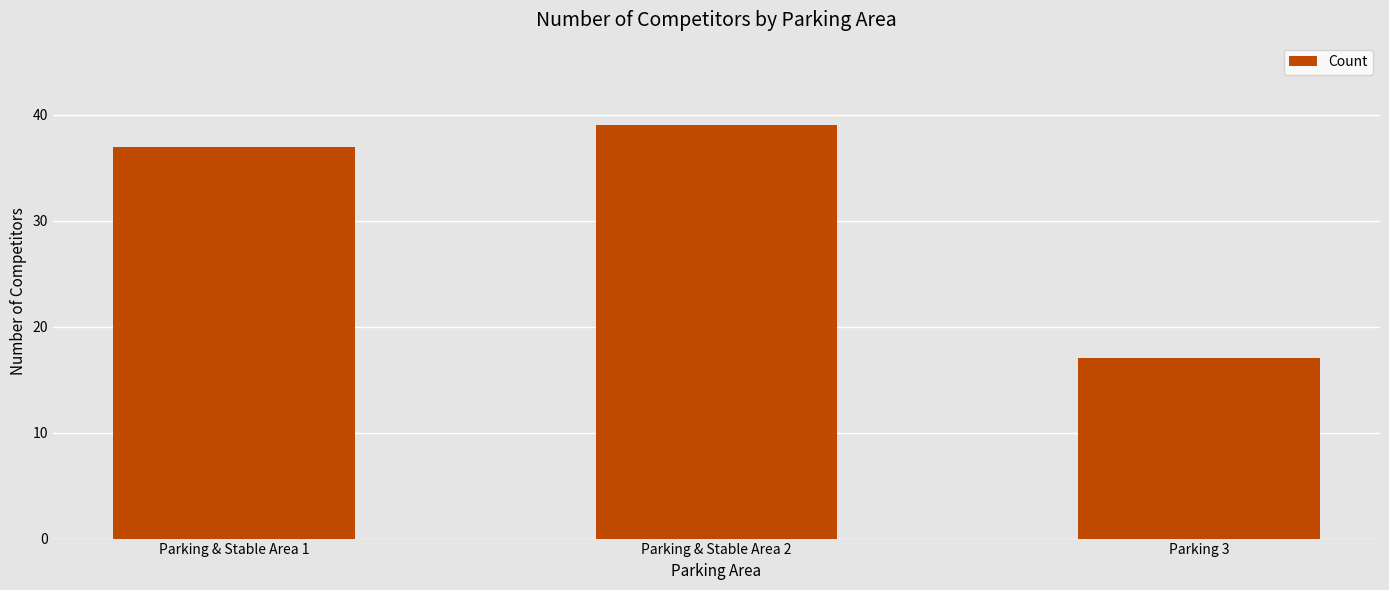

Rank the categories by value from lowest to highest.

Parking 3, Parking & Stable Area 1, Parking & Stable Area 2